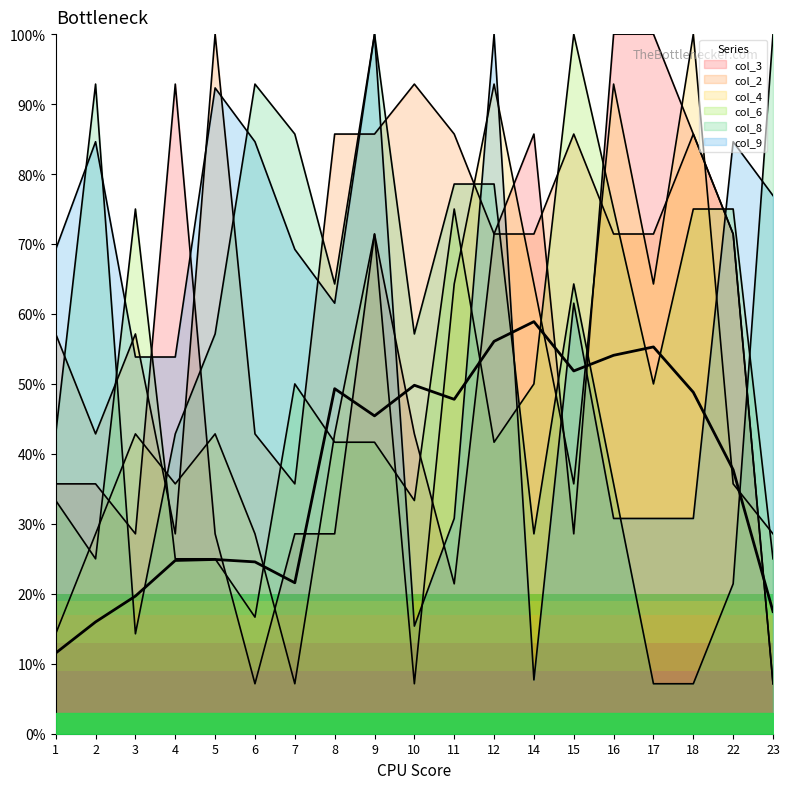

Rank the categories by col_4 value from highest to lowest.

18, 12, 16, 9, 11, 14, 17, 3, 5, 8, 4, 15, 22, 2, 6, 23, 1, 7, 10